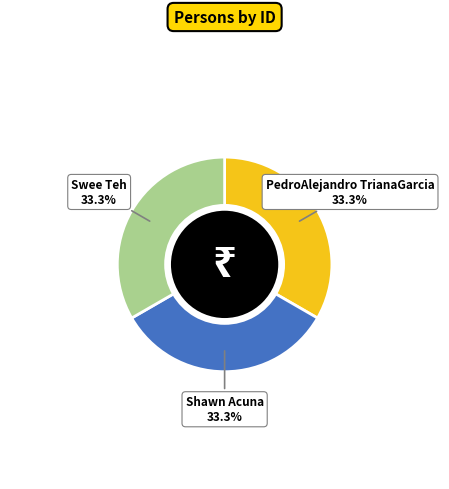

To the nearest percent, what is the average slice percentage?

33%